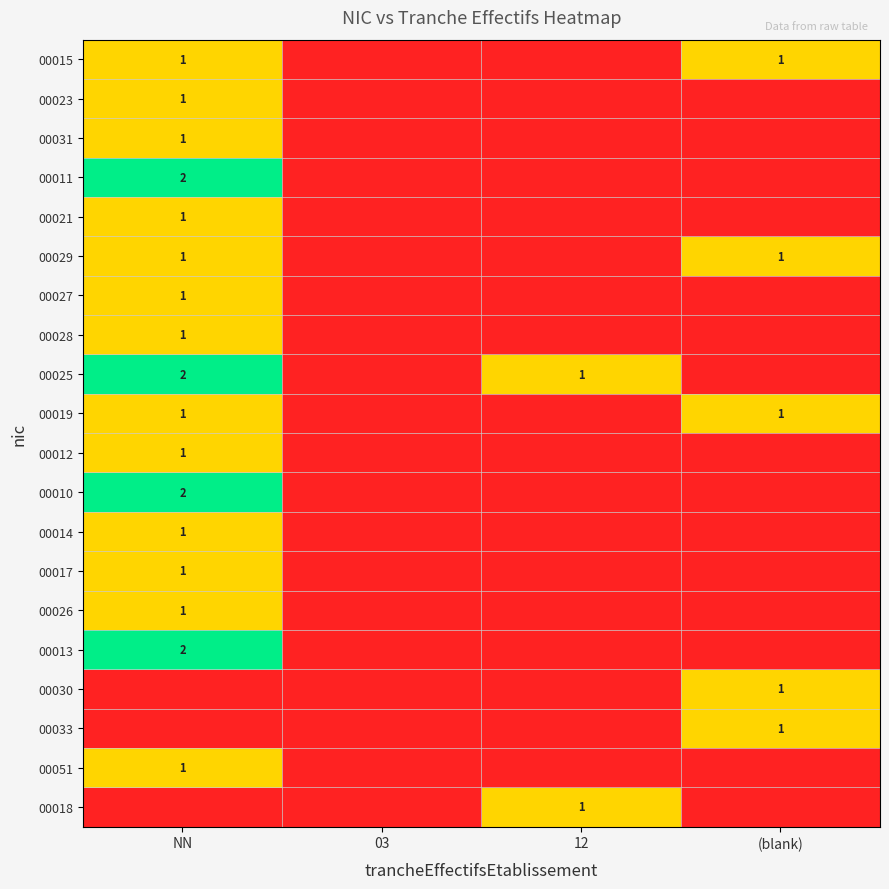

At which category is the sum across all series the highest?

NN